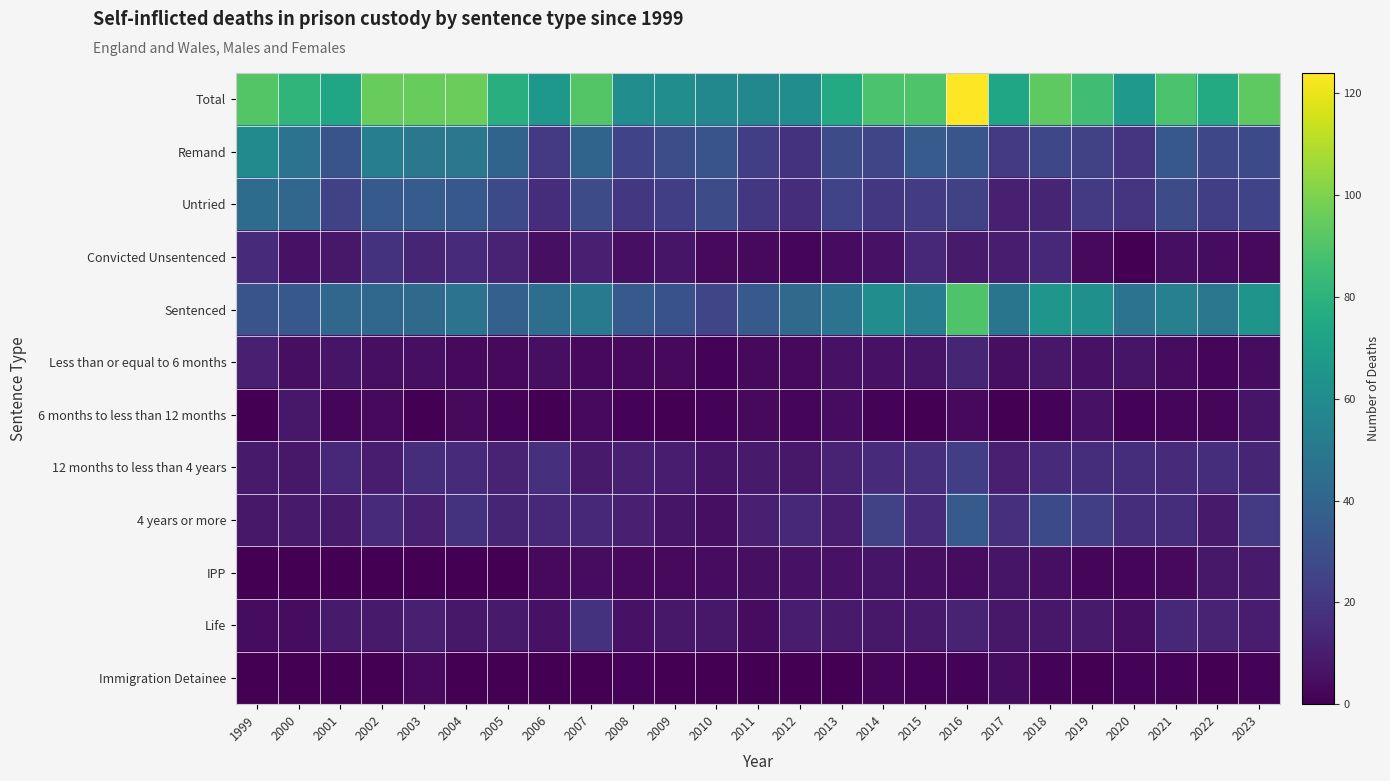

Rank the series by their maximum value, from highest to lowest.

Total, Sentenced, Remand, Untried, 4 years or more, 12 months to less than 4 years, Convicted Unsentenced, Life, Less than or equal to 6 months, IPP, 6 months to less than 12 months, Immigration Detainee